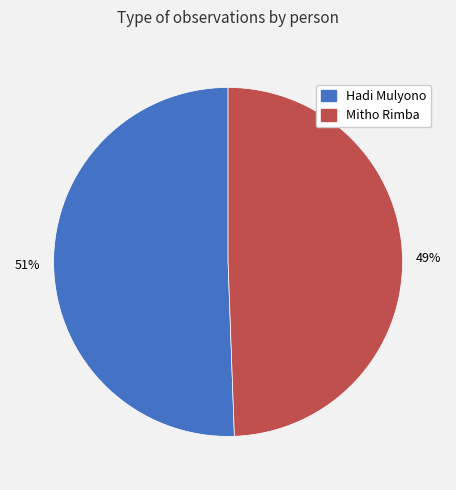

Is the sum of Mitho Rimba and Hadi Mulyono greater than half?

Yes